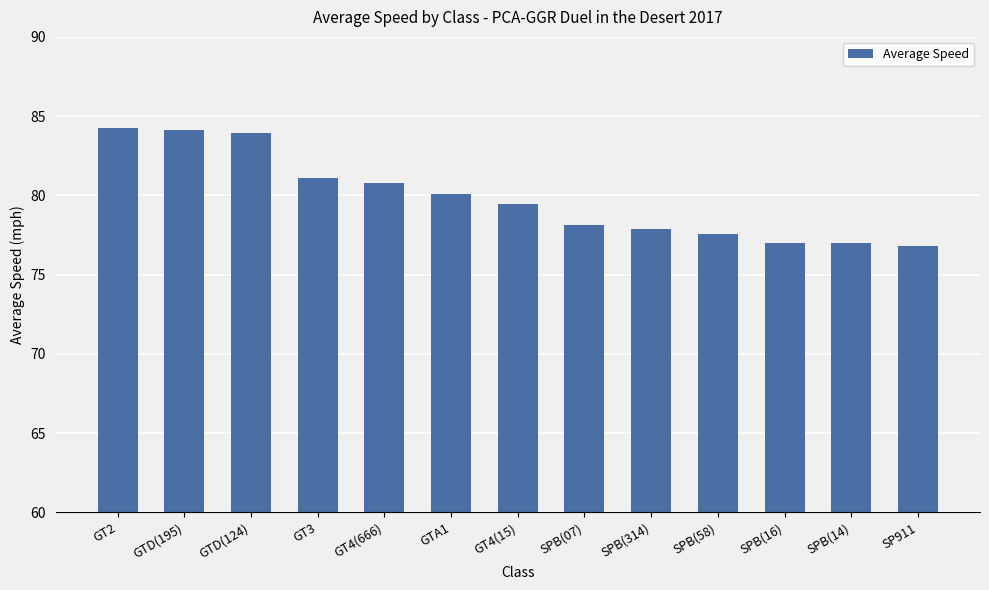

What is the label of the 13th bar from the right?

GT2